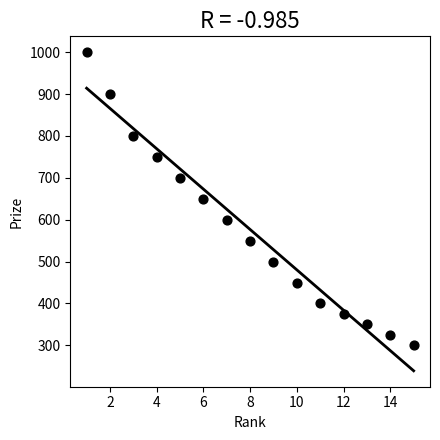

What is the range of X values (max minus min)?

14